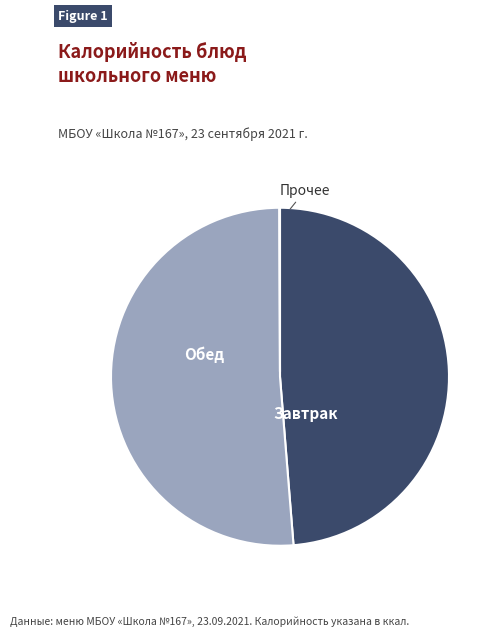

Is there a majority slice in this chart?

Yes